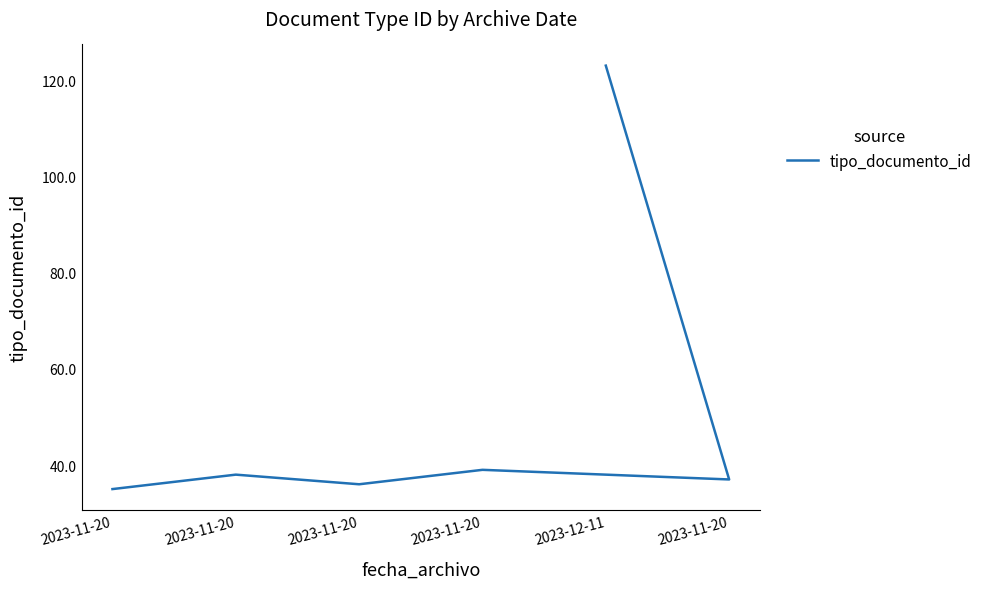

Rank the categories by value from highest to lowest.

2023-12-11, 2023-11-20, 2023-11-20, 2023-11-20, 2023-11-20, 2023-11-20